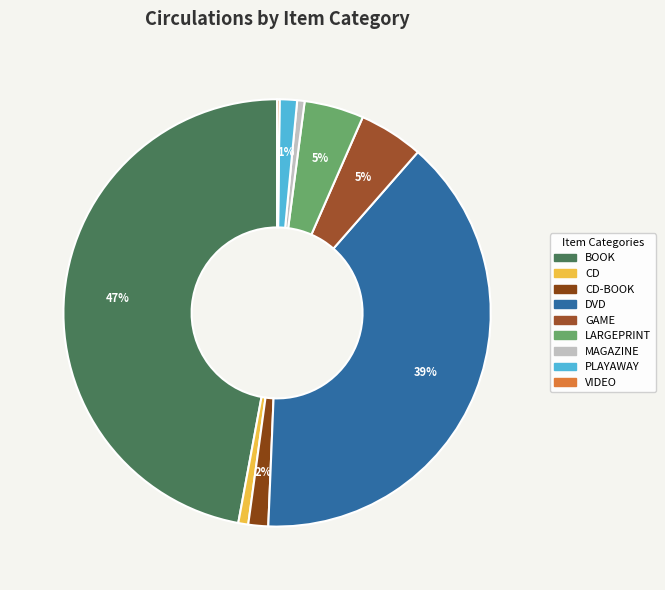

Which slice is the smallest?

VIDEO